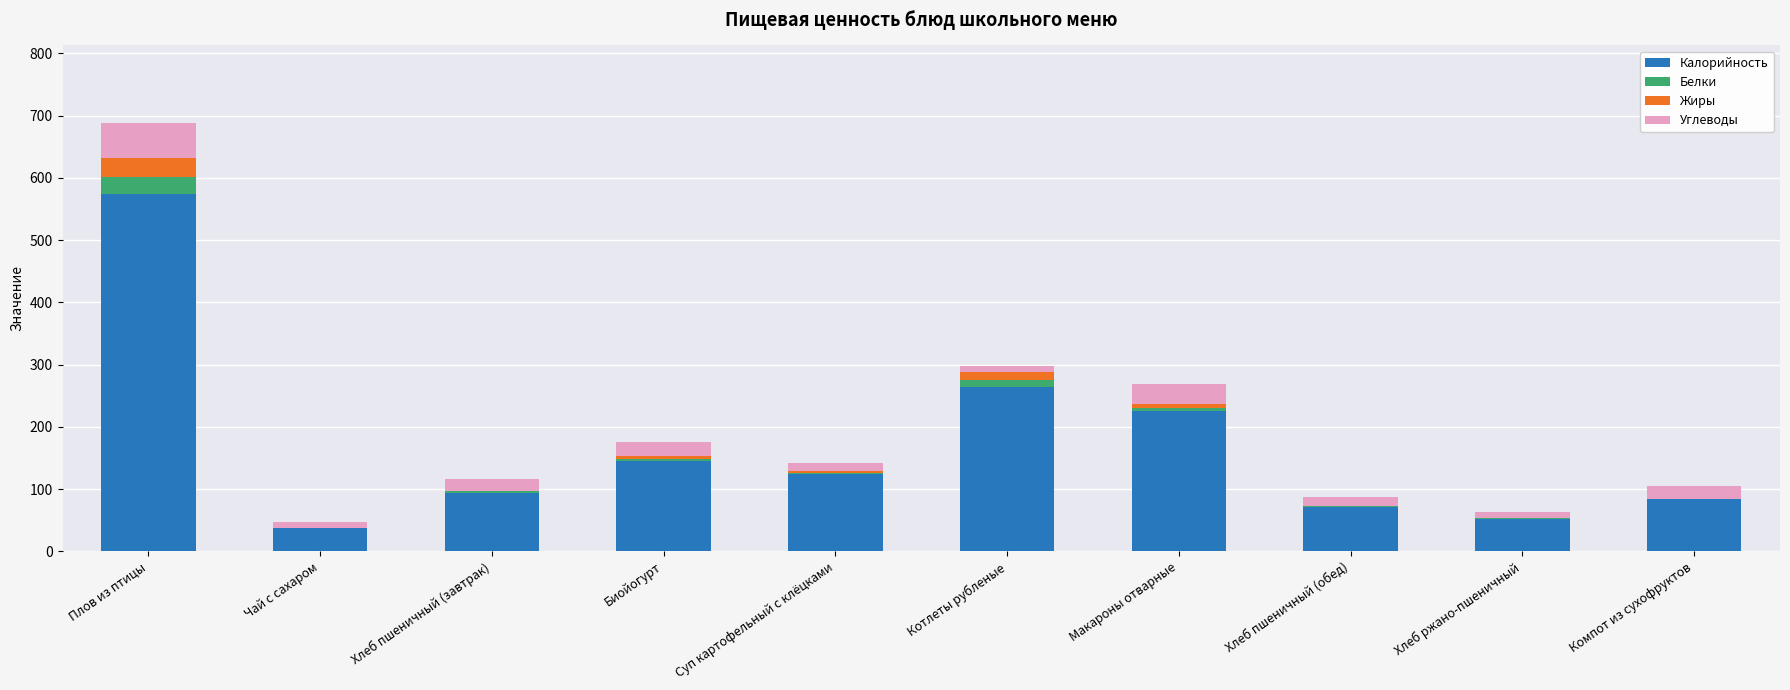

What is the maximum value for Калорийность?

573.8